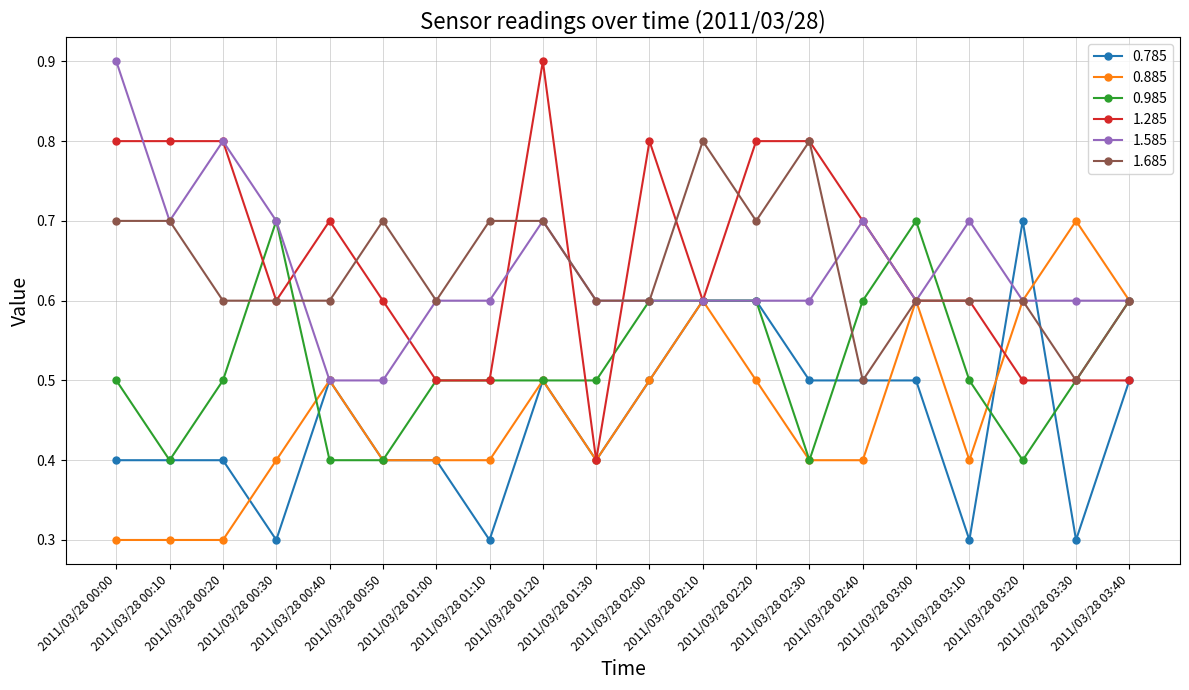

What is the maximum value for 0.985?

0.7